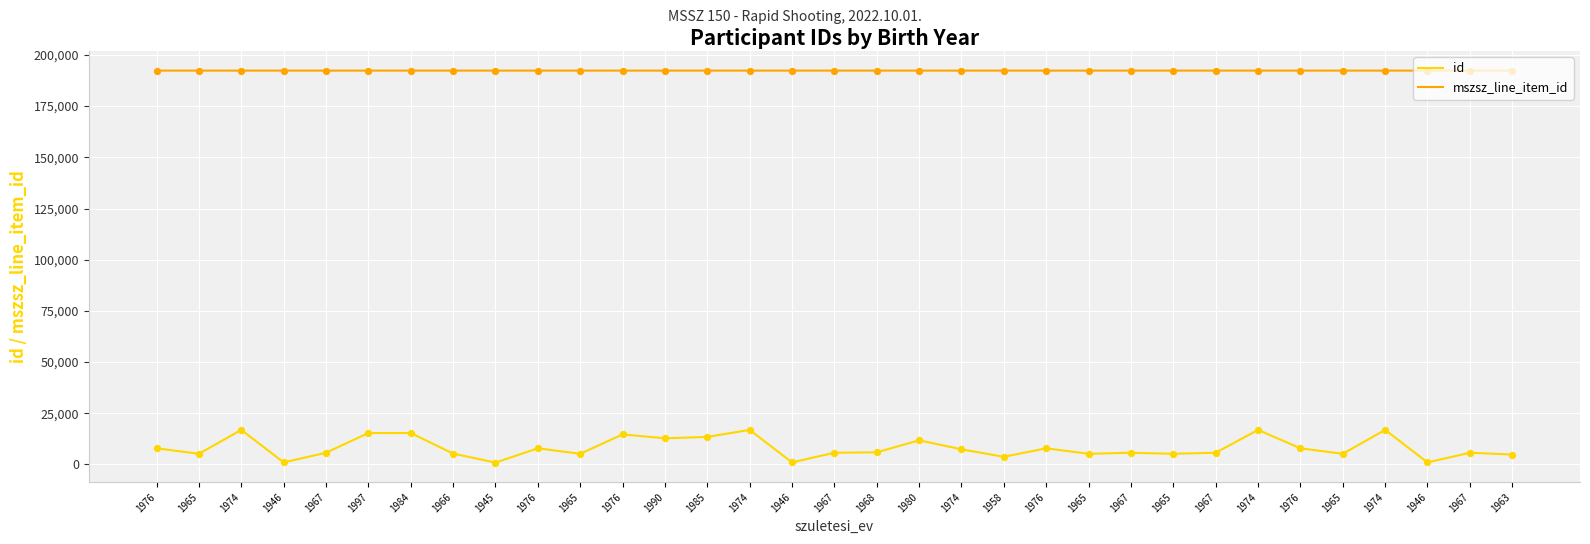

At how many categories does at least one series exceed 175477?

33